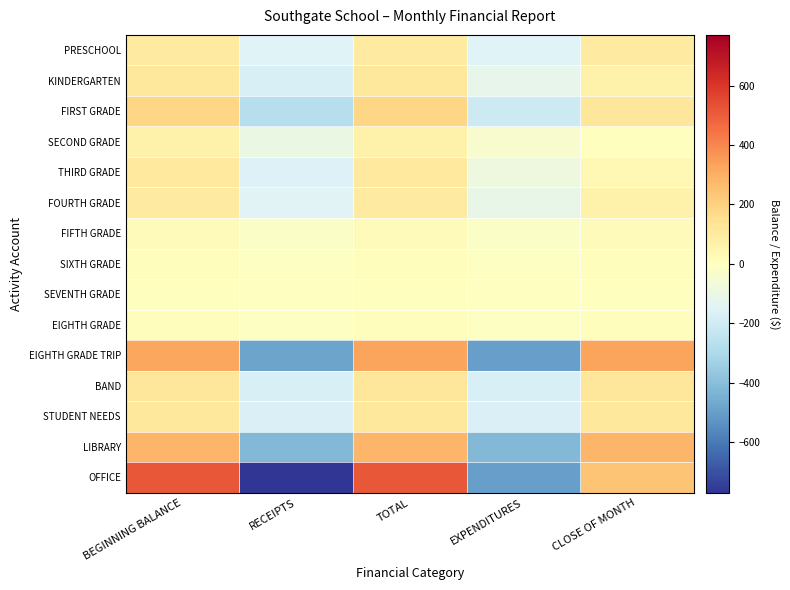

Reading left to right, extract all data points from this chart.

PRESCHOOL: BEGINNING BALANCE=101.0	RECEIPTS=-151.5	TOTAL=101.0	EXPENDITURES=-151.5	CLOSE OF MONTH=101.0
KINDERGARTEN: BEGINNING BALANCE=112.5	RECEIPTS=-168.7	TOTAL=112.5	EXPENDITURES=-117.0	CLOSE OF MONTH=60.7
FIRST GRADE: BEGINNING BALANCE=184.6	RECEIPTS=-276.9	TOTAL=184.6	EXPENDITURES=-208.2	CLOSE OF MONTH=115.9
SECOND GRADE: BEGINNING BALANCE=68.3	RECEIPTS=-102.4	TOTAL=68.3	EXPENDITURES=-37.1	CLOSE OF MONTH=3.0
THIRD GRADE: BEGINNING BALANCE=107.4	RECEIPTS=-161.1	TOTAL=107.4	EXPENDITURES=-84.6	CLOSE OF MONTH=30.9
FOURTH GRADE: BEGINNING BALANCE=99.8	RECEIPTS=-149.8	TOTAL=99.8	EXPENDITURES=-111.5	CLOSE OF MONTH=61.6
FIFTH GRADE: BEGINNING BALANCE=13.9	RECEIPTS=-20.9	TOTAL=13.9	EXPENDITURES=-20.9	CLOSE OF MONTH=13.9
SIXTH GRADE: BEGINNING BALANCE=6.1	RECEIPTS=-9.2	TOTAL=6.1	EXPENDITURES=-9.2	CLOSE OF MONTH=6.1
SEVENTH GRADE: BEGINNING BALANCE=4.0	RECEIPTS=-6.0	TOTAL=4.0	EXPENDITURES=-6.0	CLOSE OF MONTH=4.0
EIGHTH GRADE: BEGINNING BALANCE=6.4	RECEIPTS=-9.6	TOTAL=6.4	EXPENDITURES=-9.6	CLOSE OF MONTH=6.4
EIGHTH GRADE TRIP: BEGINNING BALANCE=321.5	RECEIPTS=-486.8	TOTAL=330.5	EXPENDITURES=-495.7	CLOSE OF MONTH=330.5
BAND: BEGINNING BALANCE=115.5	RECEIPTS=-173.2	TOTAL=115.5	EXPENDITURES=-173.2	CLOSE OF MONTH=115.5
STUDENT NEEDS: BEGINNING BALANCE=111.2	RECEIPTS=-166.8	TOTAL=111.2	EXPENDITURES=-166.8	CLOSE OF MONTH=111.2
LIBRARY: BEGINNING BALANCE=277.6	RECEIPTS=-416.3	TOTAL=277.6	EXPENDITURES=-416.3	CLOSE OF MONTH=277.6
OFFICE: BEGINNING BALANCE=513.9	RECEIPTS=-771.1	TOTAL=514.4	EXPENDITURES=-495.9	CLOSE OF MONTH=238.7